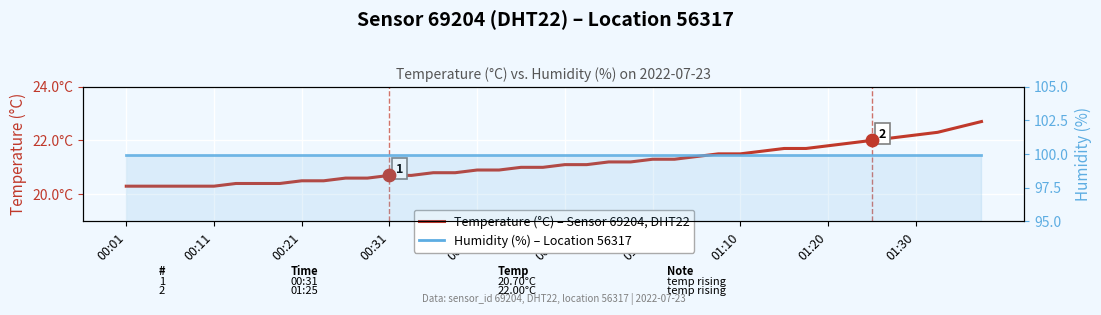

Which series has the largest total across all categories?

Humidity (%)